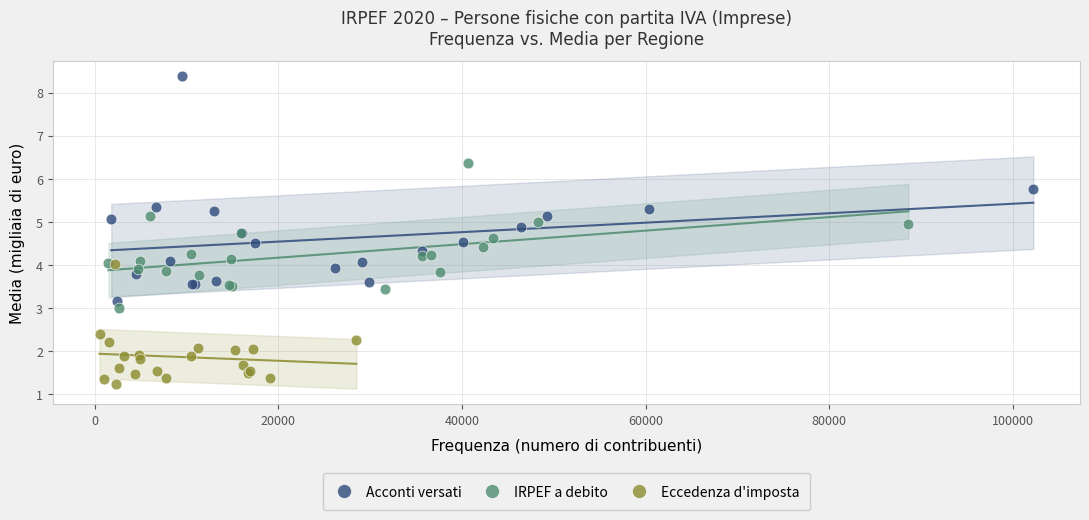

Which series contains the highest Y value?

Acconti versati